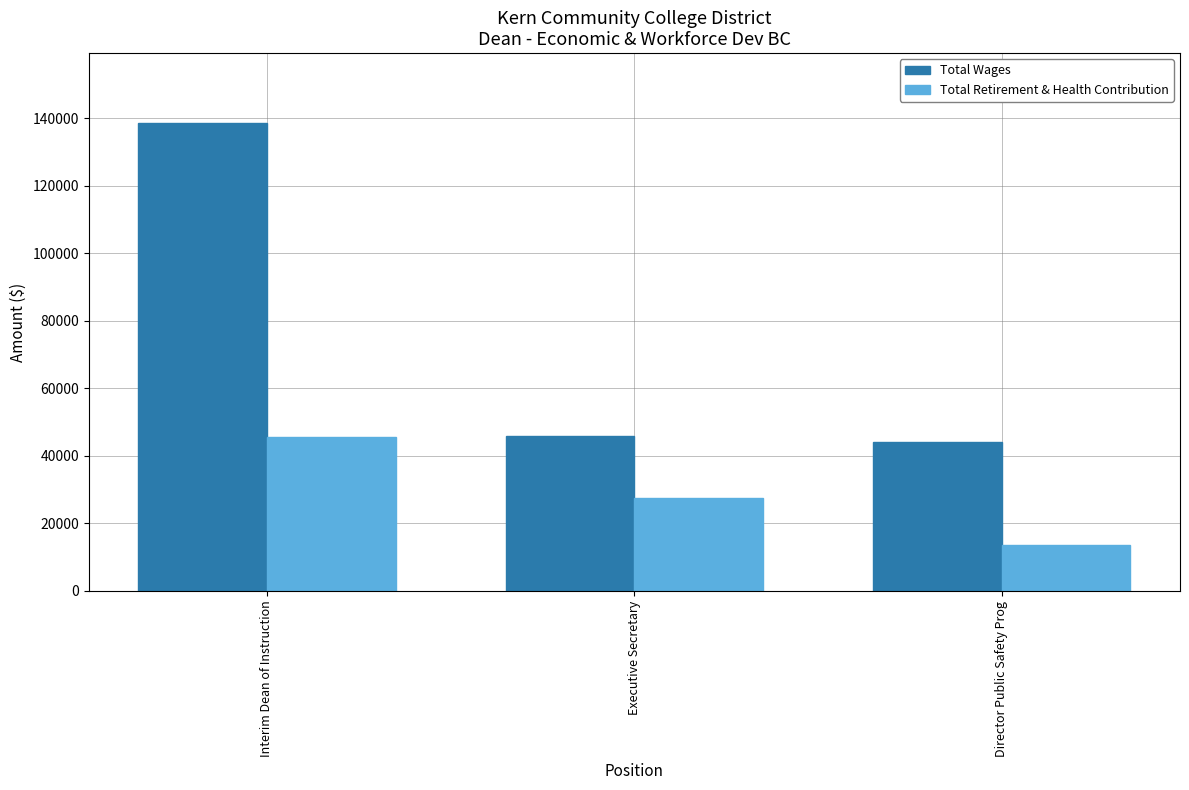

At which category is the sum across all series the highest?

Interim Dean of Instruction